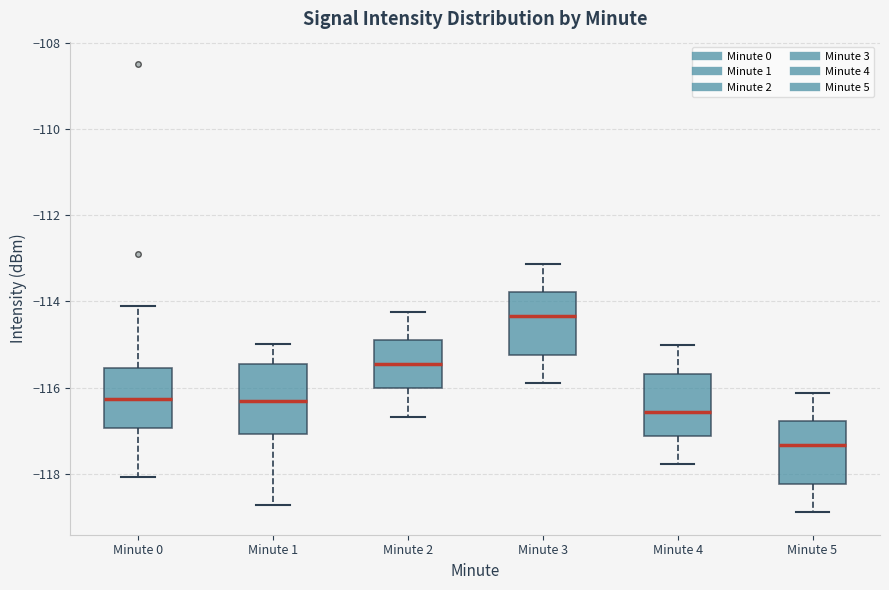

Reading left to right, read every box against the y-axis: the position of its median line, the range the box covers, and the ends of its whiskers. The values are not printed on the chart, so give them approximately, as read against the axis.

Minute 0: median -116.2, box -117.0 to -115.6, whiskers -118.0 to -114.2
Minute 1: median -116.4, box -117.0 to -115.4, whiskers -118.8 to -115.0
Minute 2: median -115.4, box -116.0 to -115.0, whiskers -116.6 to -114.2
Minute 3: median -114.4, box -115.2 to -113.8, whiskers -116.0 to -113.2
Minute 4: median -116.6, box -117.2 to -115.6, whiskers -117.8 to -115.0
Minute 5: median -117.4, box -118.2 to -116.8, whiskers -119.0 to -116.2